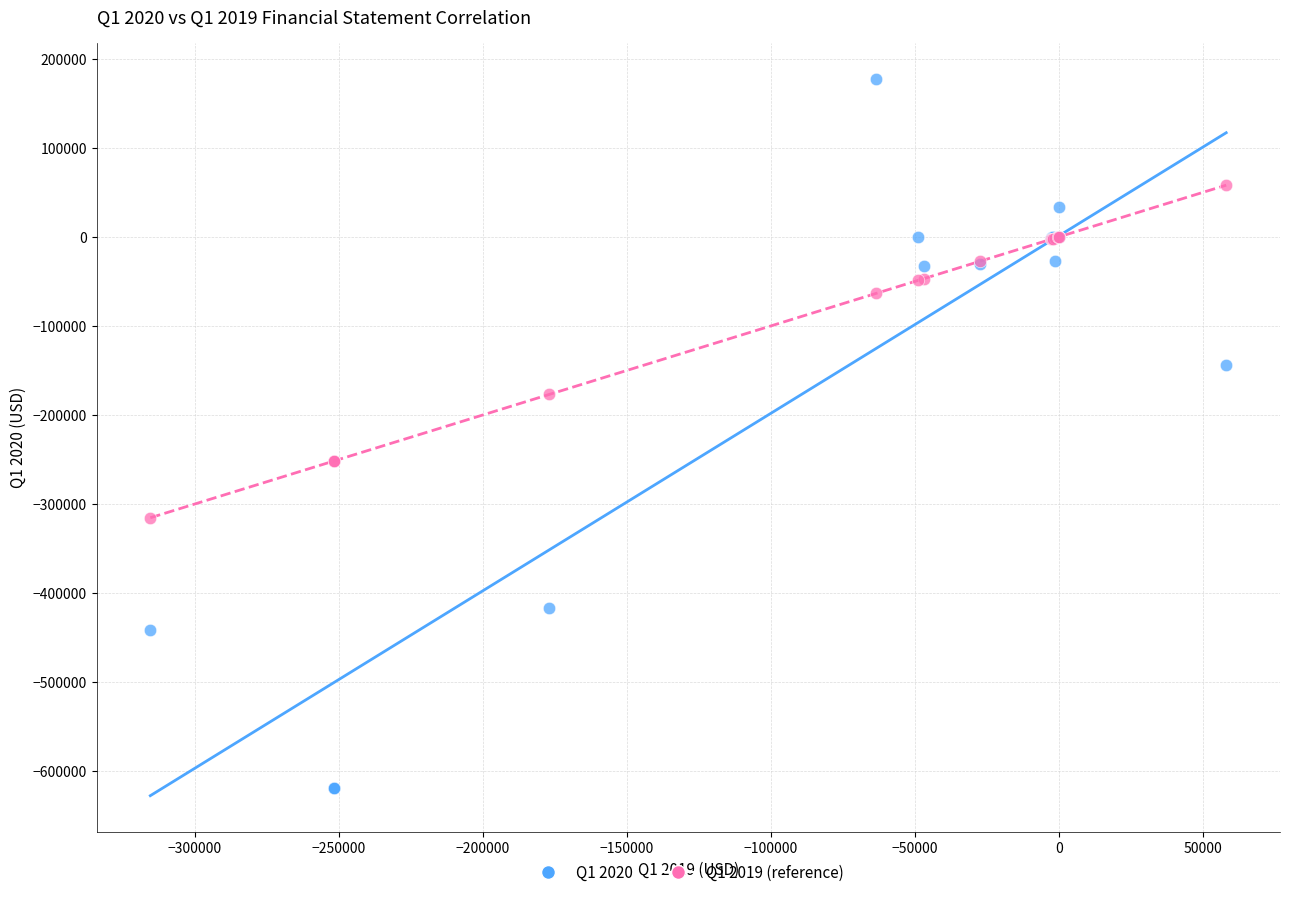

Which series has the largest Y range (max minus min)?

Q1 2020